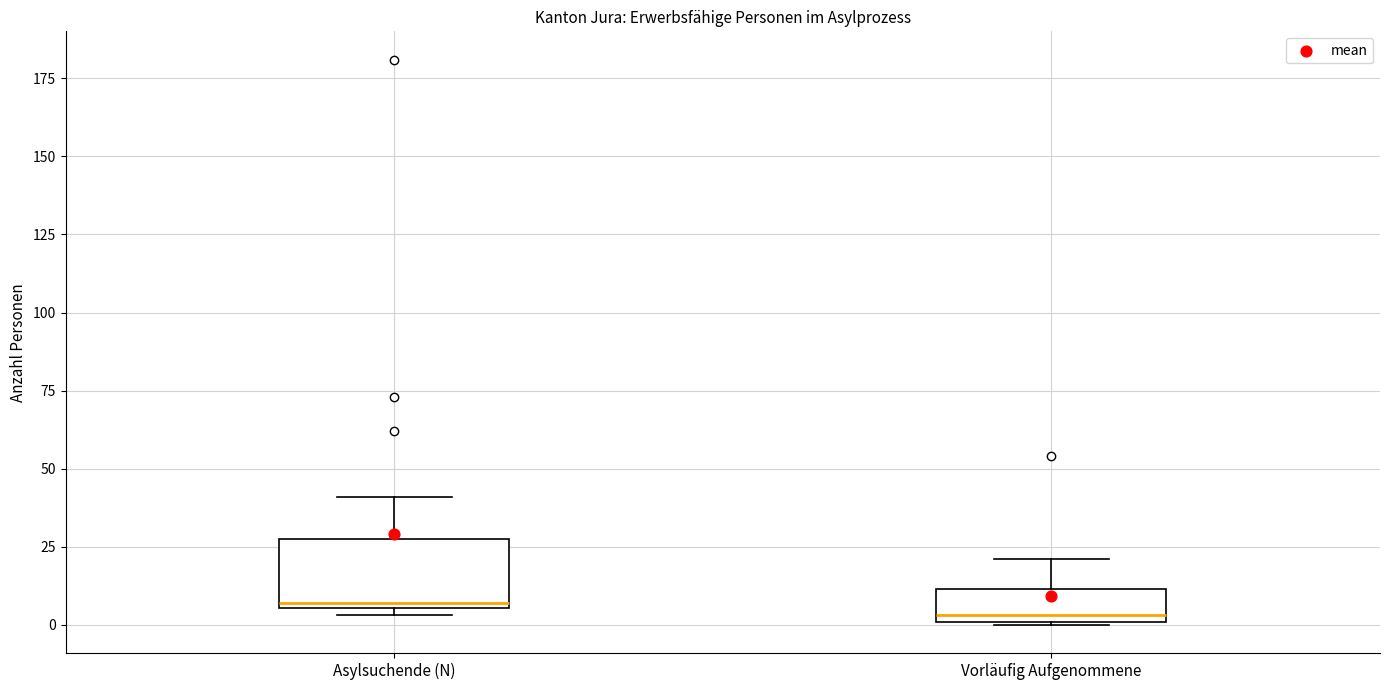

Comparing the boxes themselves (not the whiskers), which one is the tallest?

Asylsuchende (N)